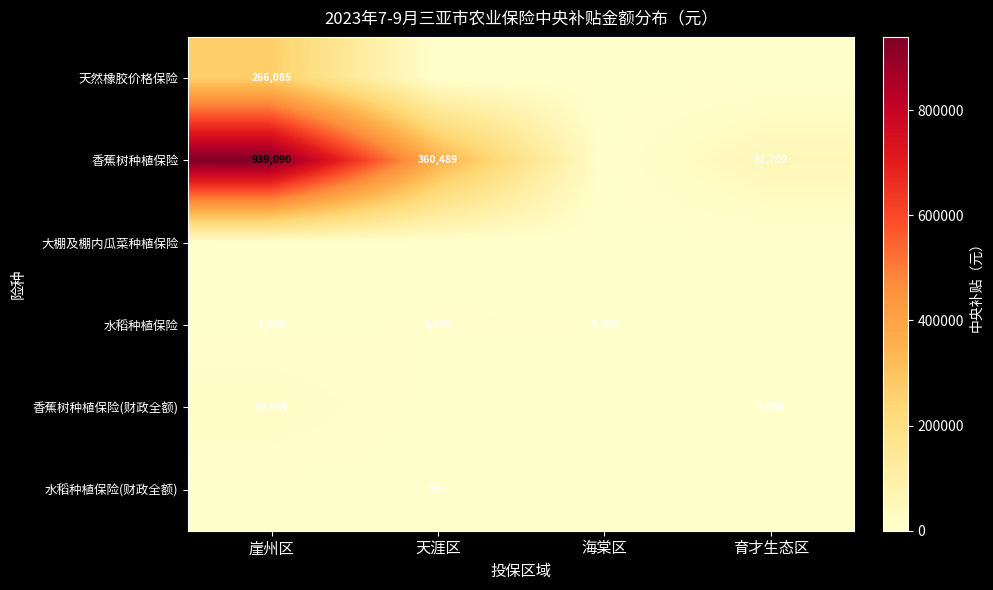

What is the sum of the 香蕉树种植保险(财政全额) values at 育才生态区 and 崖州区?

22007